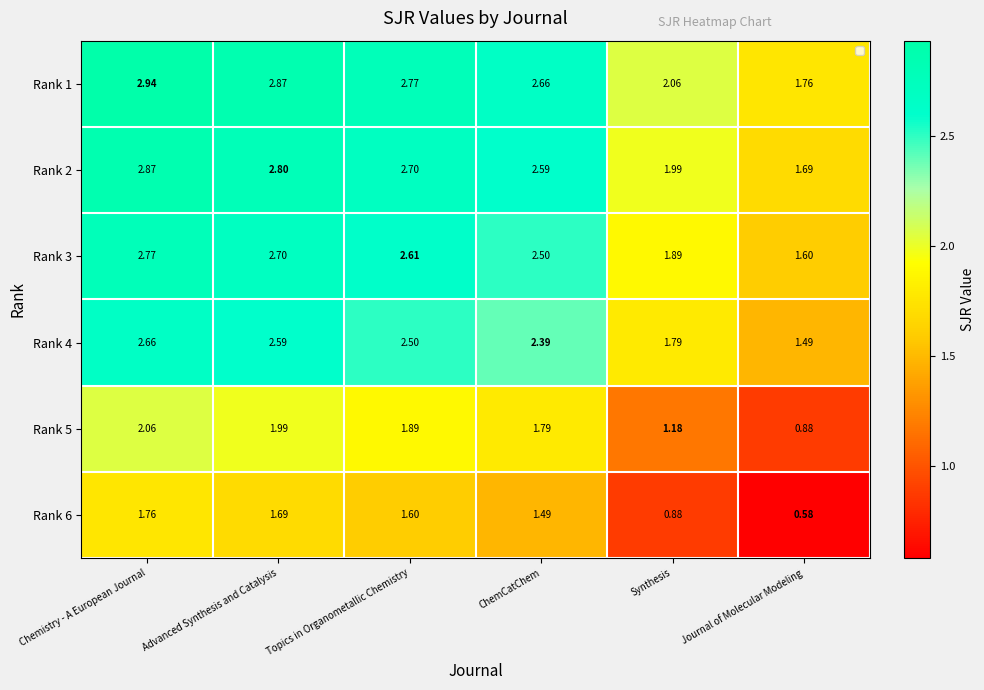

At which label is Rank 4 closest to 2?

Synthesis